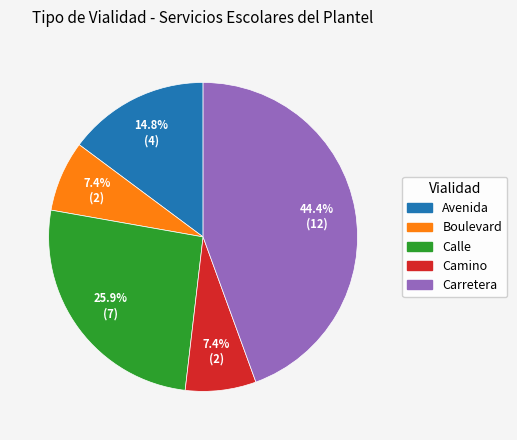

What is the largest slice in the pie chart?

Carretera